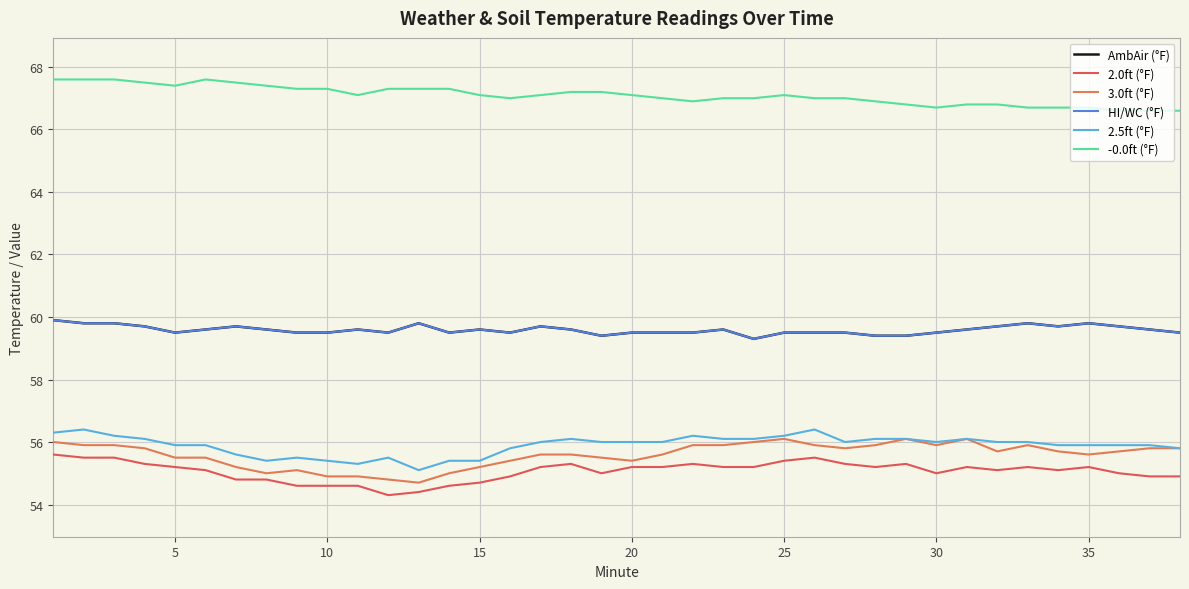

What are all the series names shown in the legend?

AmbAir (°F), 2.0ft (°F), 3.0ft (°F), HI/WC (°F), 2.5ft (°F), -0.0ft (°F)